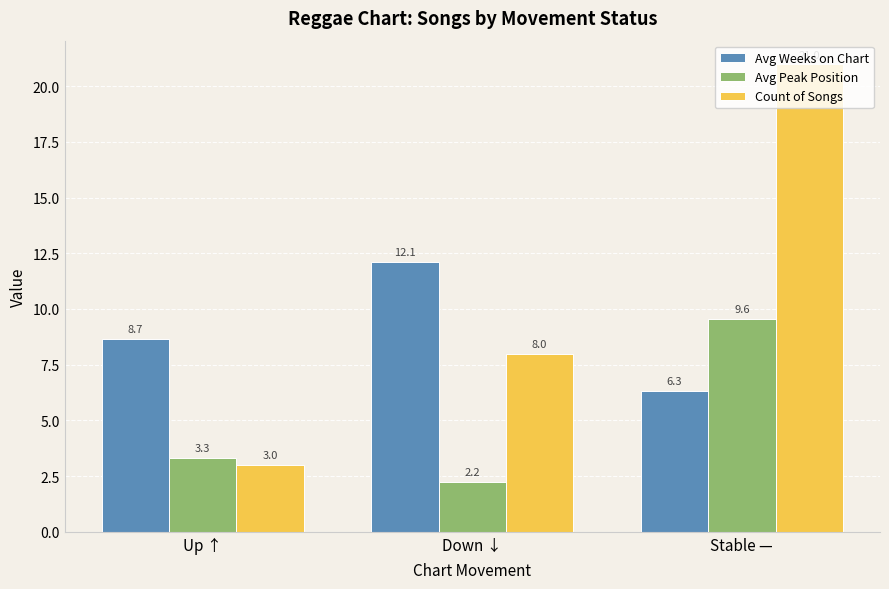

What is the sum of all Avg Weeks on Chart values?

27.1